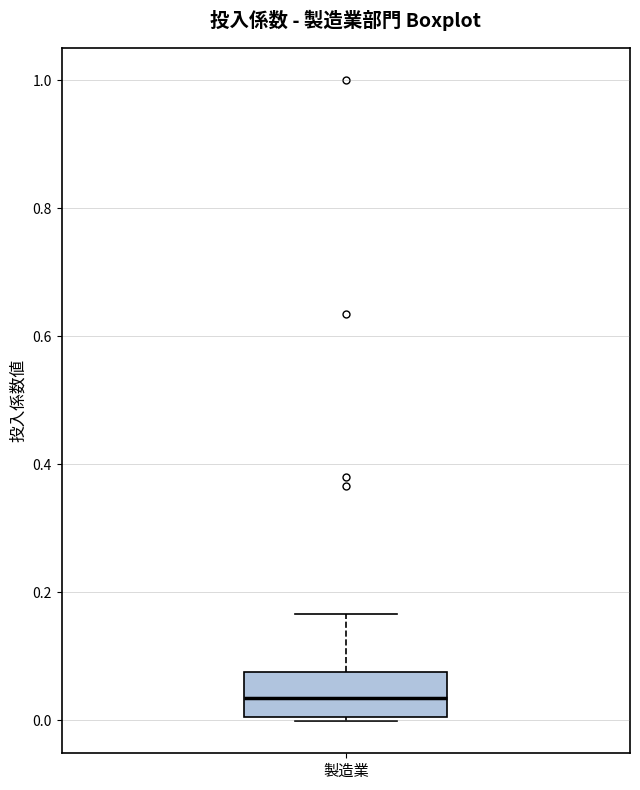

Read this box plot against the y-axis: the position of the median line, the range covered by the box, and the ends of both whiskers. The values are not printed on the chart, so give them approximately, as read against the axis.

median 0.04, box 0.00 to 0.08, whiskers 0.00 (just below the box's lower edge) to 0.16